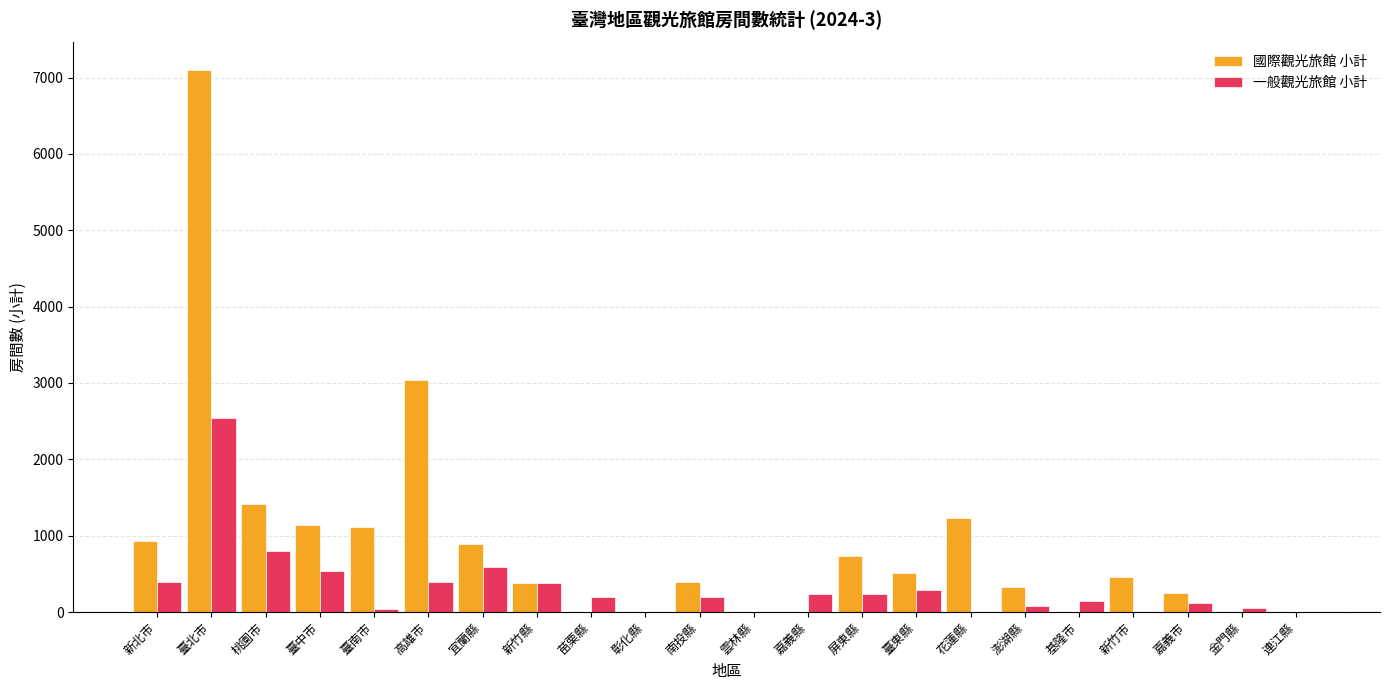

Which series has the largest total across all categories?

國際觀光旅館 小計